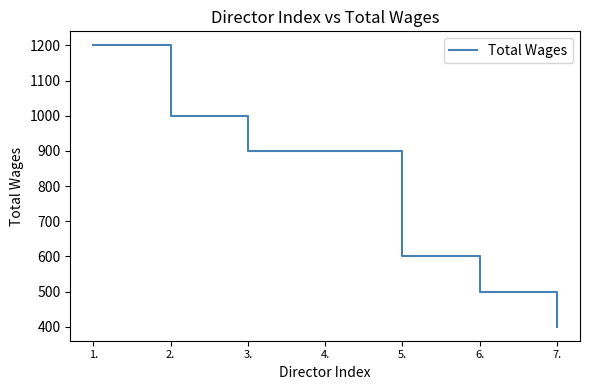

Reading right to left, list all the values displayed in this chart.

400	500	600	900	900	1000	1200